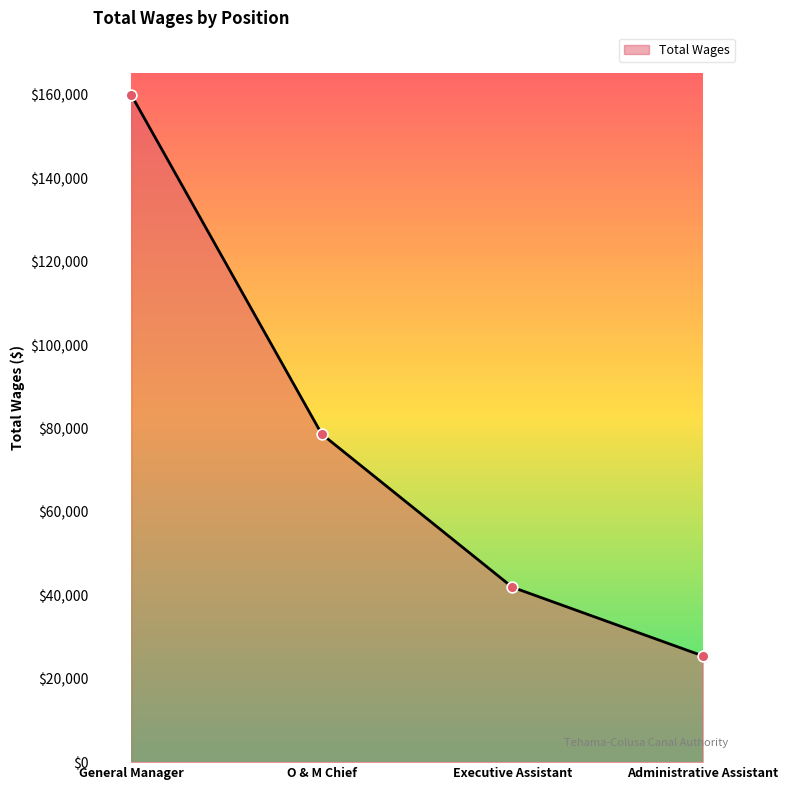

What is the ratio of the value at Executive Assistant to the value at O & M Chief?

0.5